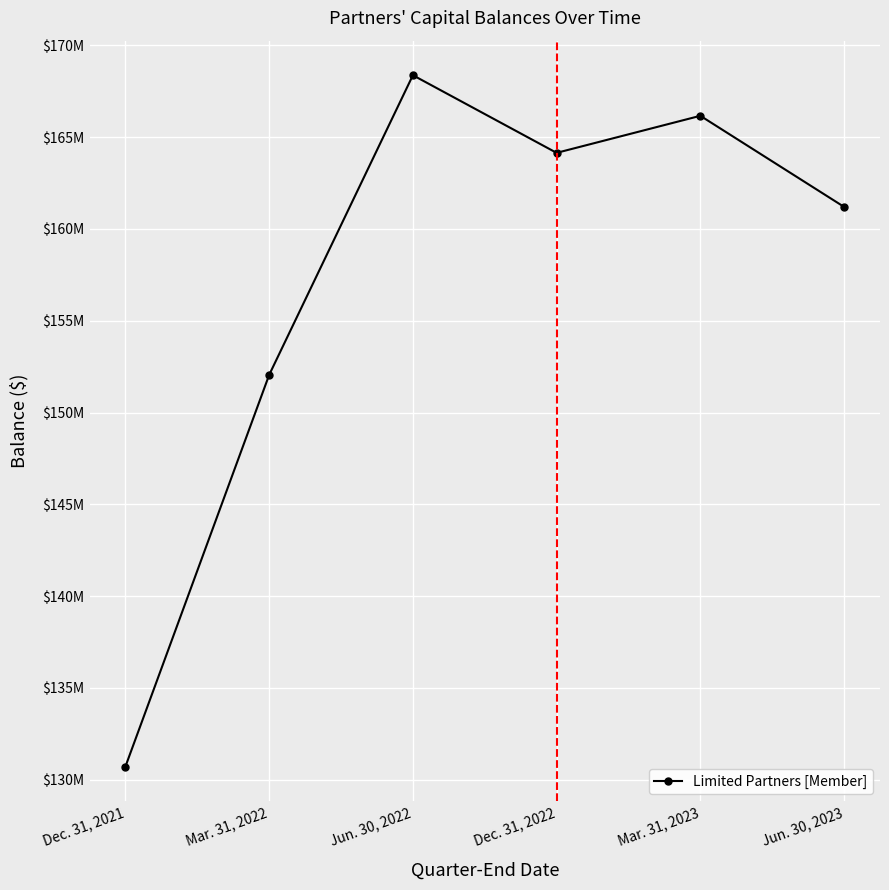

Where is the first local maximum?

Jun. 30, 2022